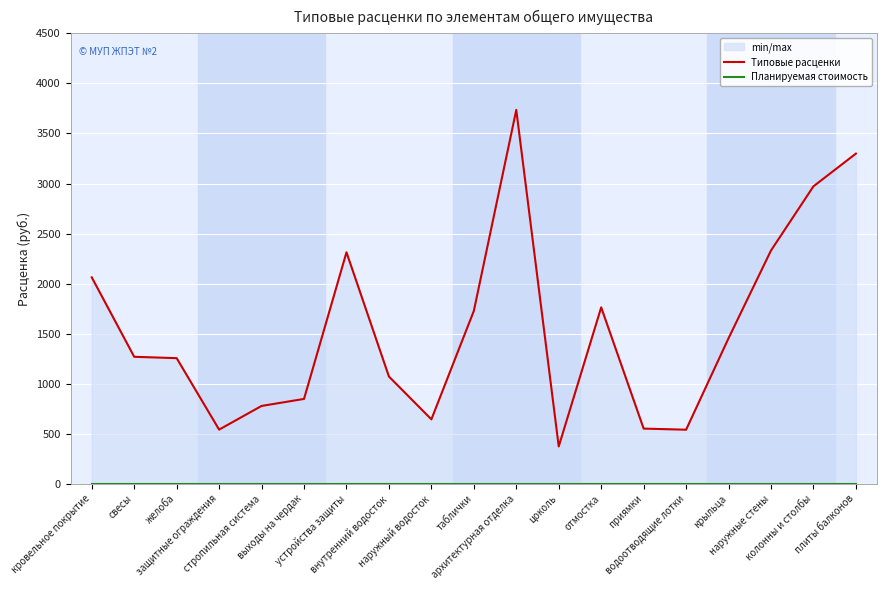

True or false: Планируемая стоимость has a value of 0.0 at свесы.

True